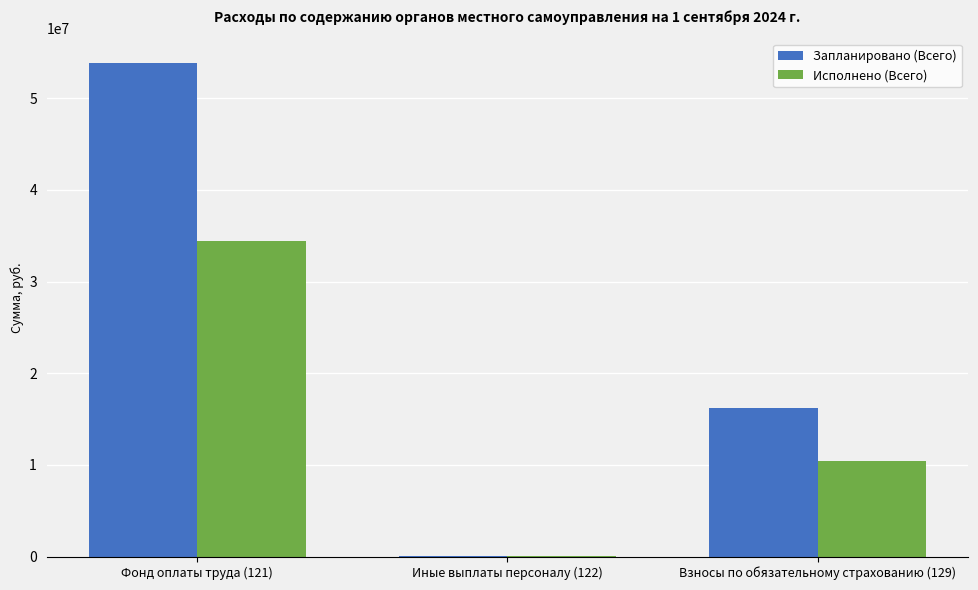

At which category does the chart reach its peak across all series?

Фонд оплаты труда (121)